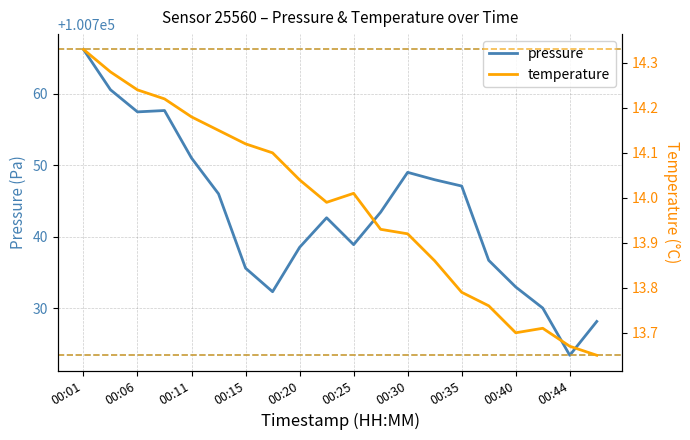

Does the chart have visible grid lines?

Yes